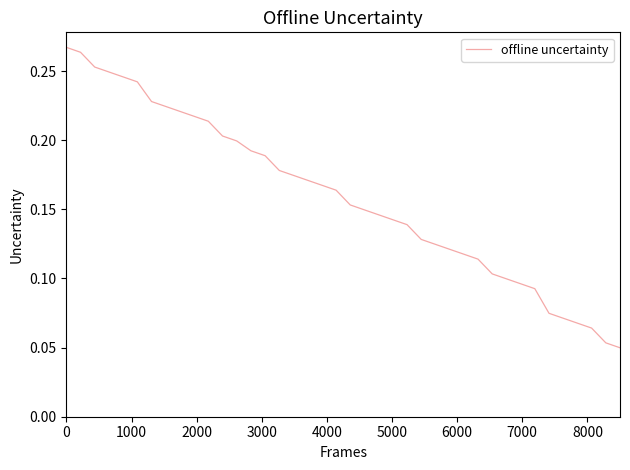

Does the chart have visible grid lines?

No